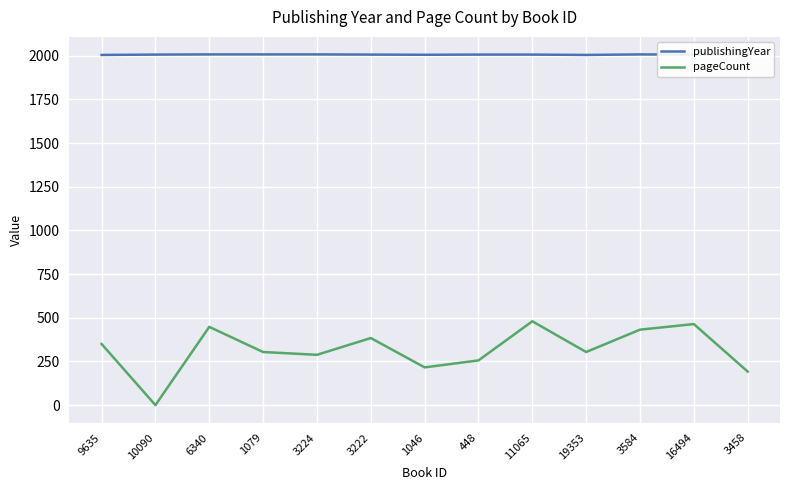

How many lines are shown in the chart?

2